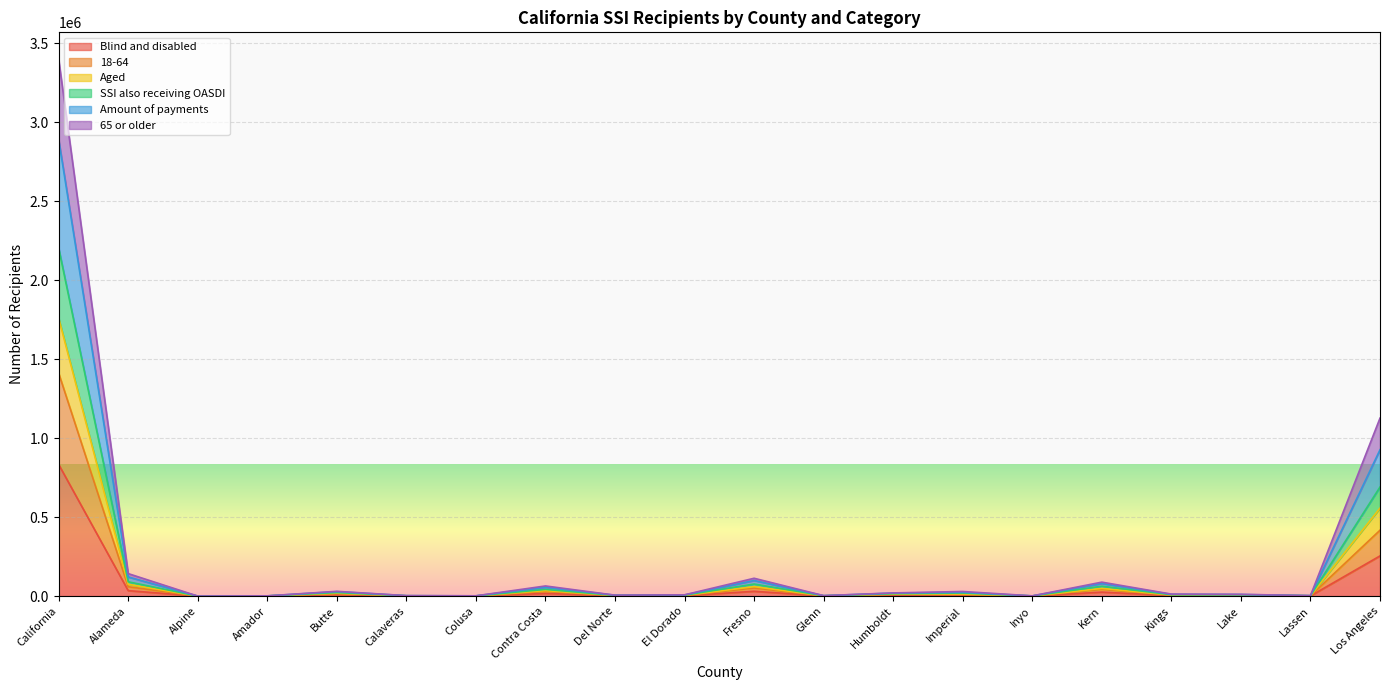

True or false: Blind and disabled and 18-64 intersect in this chart.

False